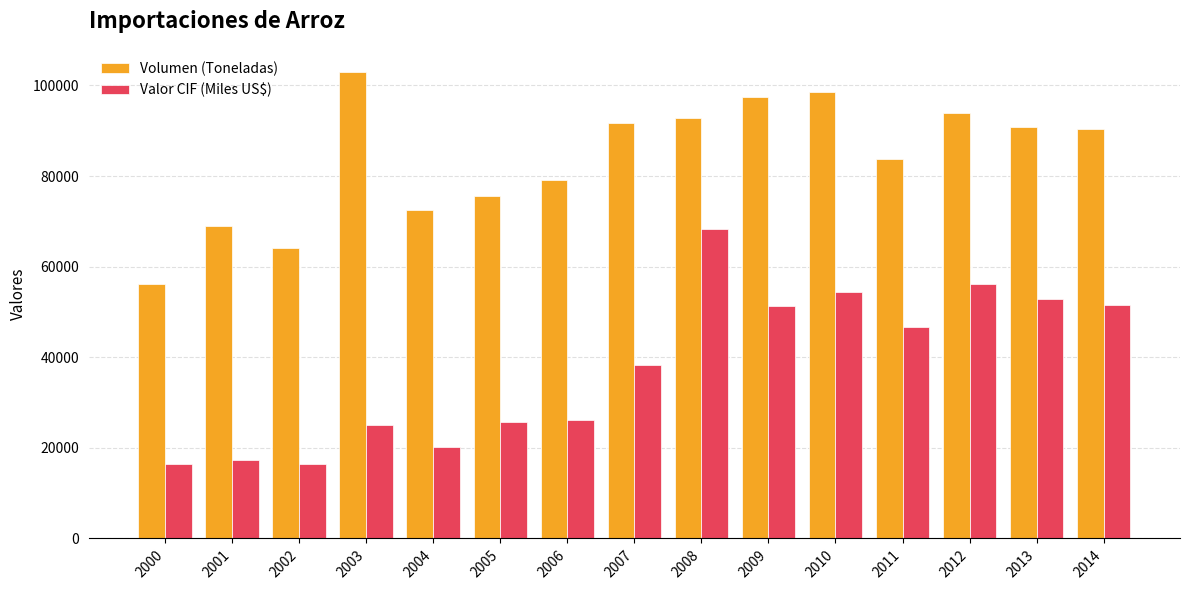

At how many categories does at least one series exceed 62245?

14